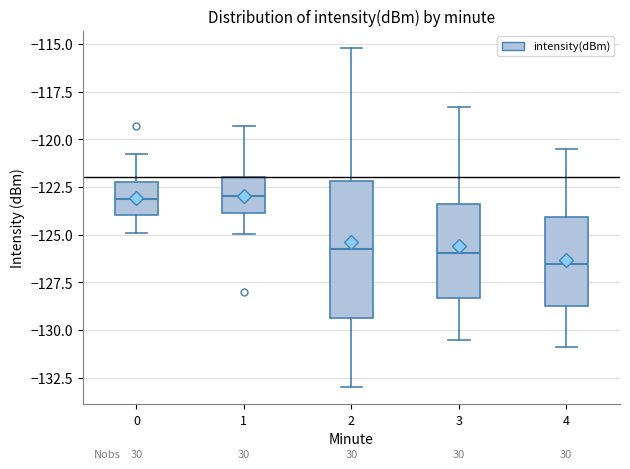

Where does the median line of the box at x = 3 sit on the y-axis? The values are not printed on the chart, so give them approximately, as read against the axis.

-126.0